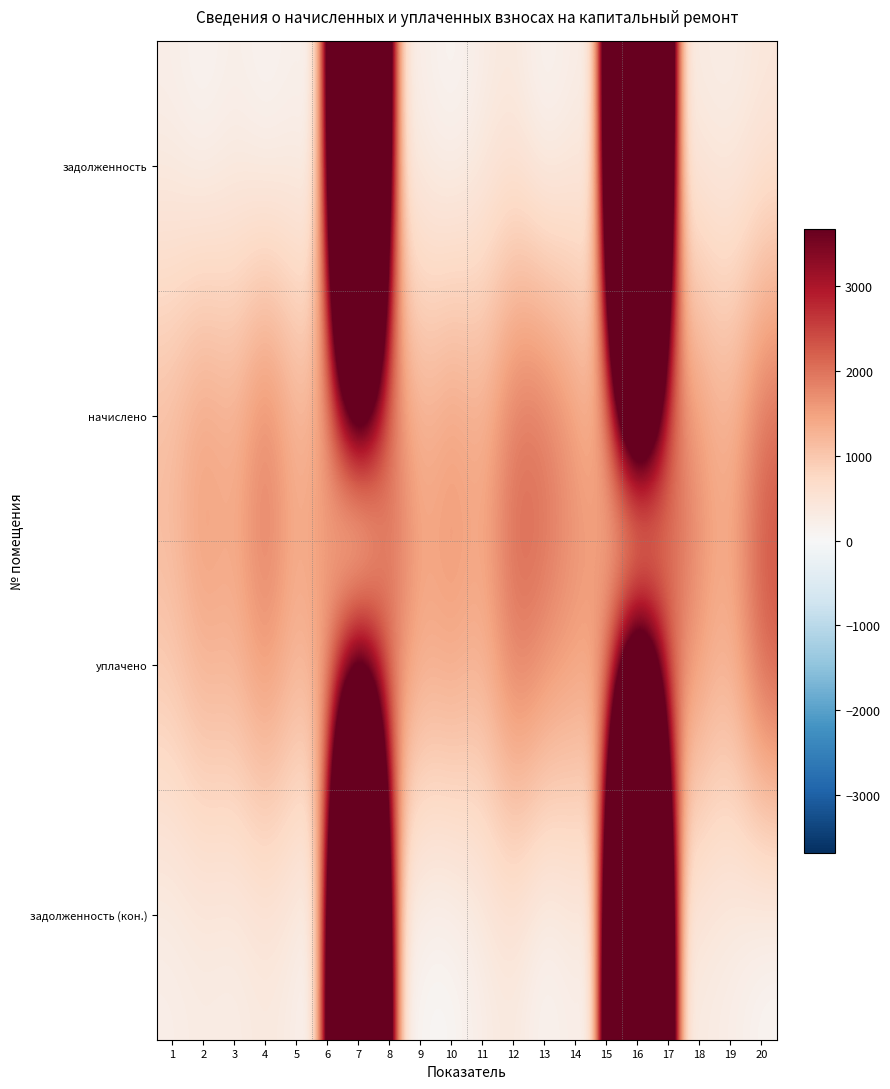

Reading right to left, what are all the values shown in this chart?

задолженность: 20=363.6	19=216.4	18=275.7	17=369.6	16=36232.2	15=219.1	14=273.1	13=0.0	12=360.3	11=245.3	10=0.0	9=212.2	8=359.0	7=25997.3	6=0.0	5=210.5	4=0.0	3=219.8	2=16.4	1=206.5
начислено: 20=2181.8	19=1298.7	18=1654.3	17=2217.8	16=2165.8	15=1314.7	14=1638.4	13=2185.8	12=2161.9	11=1334.6	10=1730.3	9=1258.7	8=2153.8	7=1306.7	6=1710.2	5=1262.8	4=2157.8	3=1318.7	2=1718.3	1=1238.8
уплачено: 20=2508.3	19=1276.6	18=1626.2	17=2180.0	16=0.0	15=1708.1	14=1610.5	13=1800.0	12=2125.1	11=1311.9	10=1607.5	9=1447.1	8=2117.2	7=0.0	6=1710.2	5=1241.3	4=1798.2	3=1296.2	2=1419.0	1=1032.3
задолженность (кон.): 20=0.0	19=216.4	18=275.7	17=369.6	16=38123.5	15=0.0	14=273.8	13=0.0	12=360.3	11=222.4	10=0.0	9=0.0	8=359.0	7=27239.3	6=0.0	5=210.5	4=359.6	3=219.8	2=286.4	1=206.5